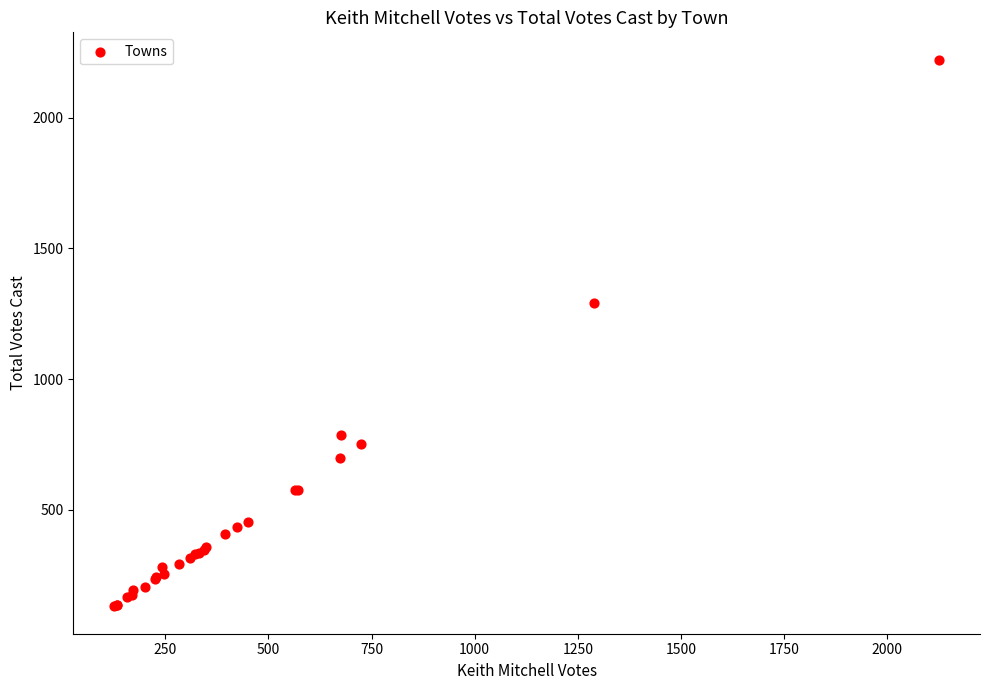

What Y value in the scatter plot is closest to 1176?

1289